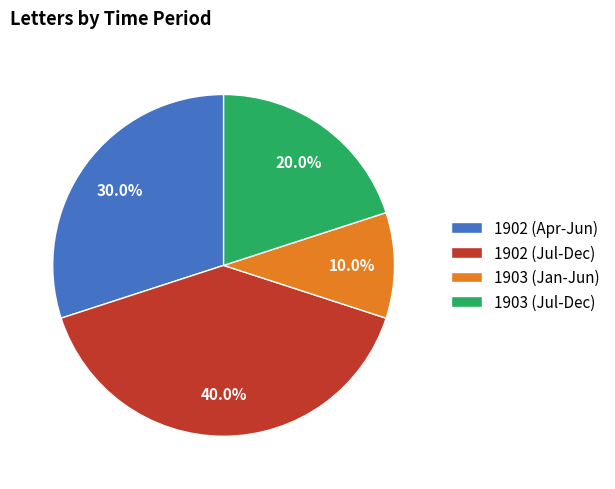

What percentage do 1903 (Jul-Dec) and 1903 (Jan-Jun) together represent?

30.0%